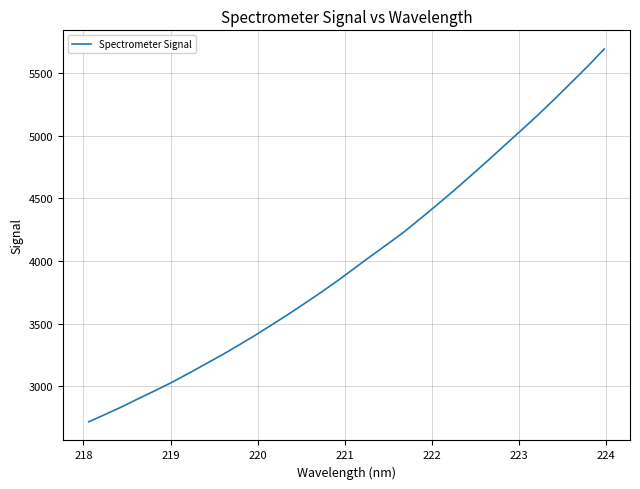

How many lines are shown in the chart?

1